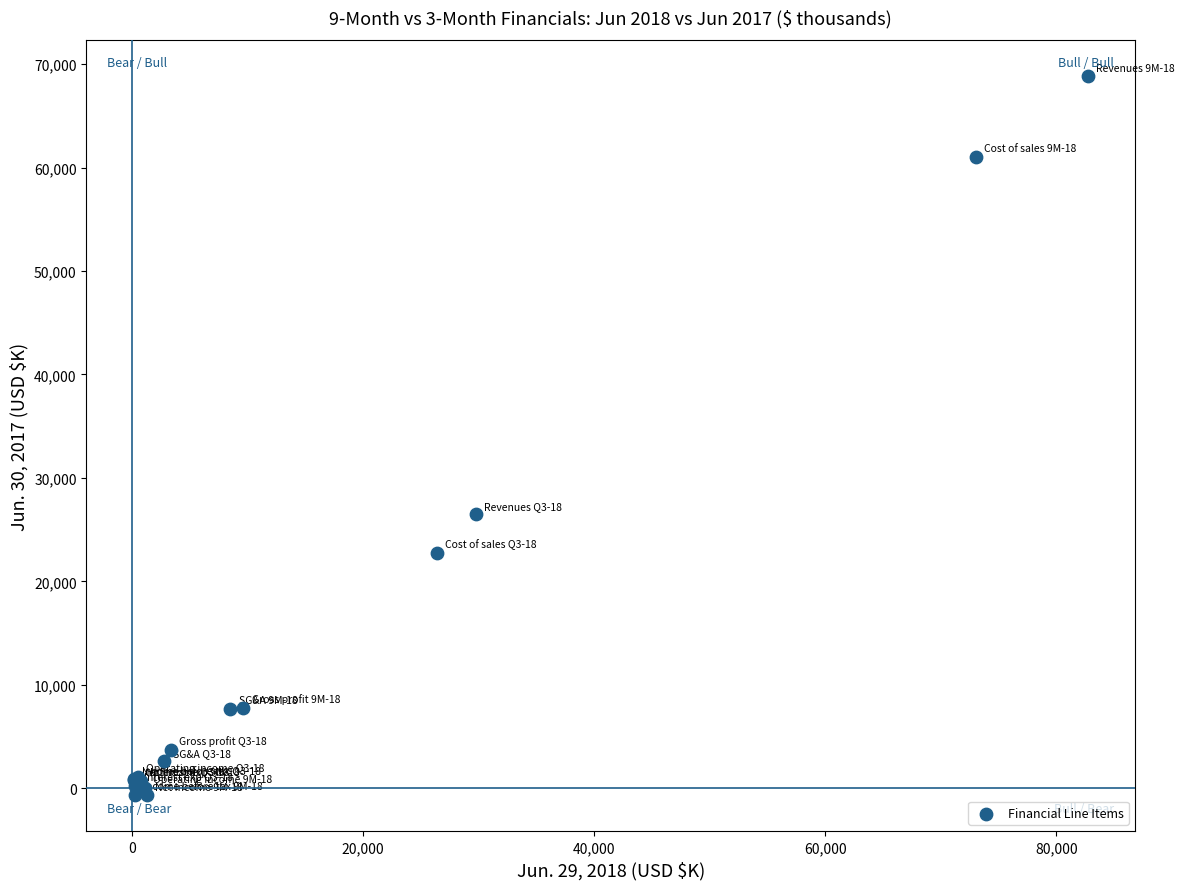

What Y value in the scatter plot is closest to 34079?

26489